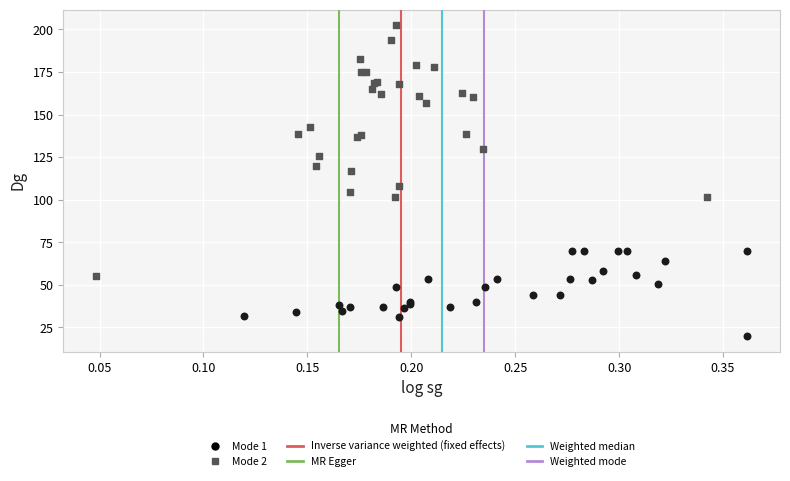

Which series contains the lowest Y value?

Mode 1